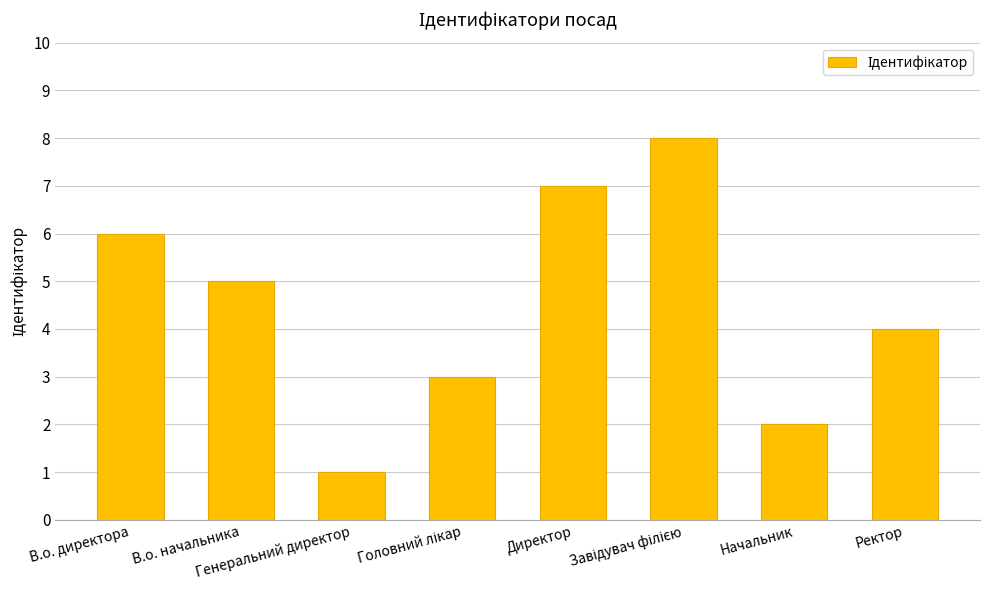

What is the value of the 6th bar from the left?

8